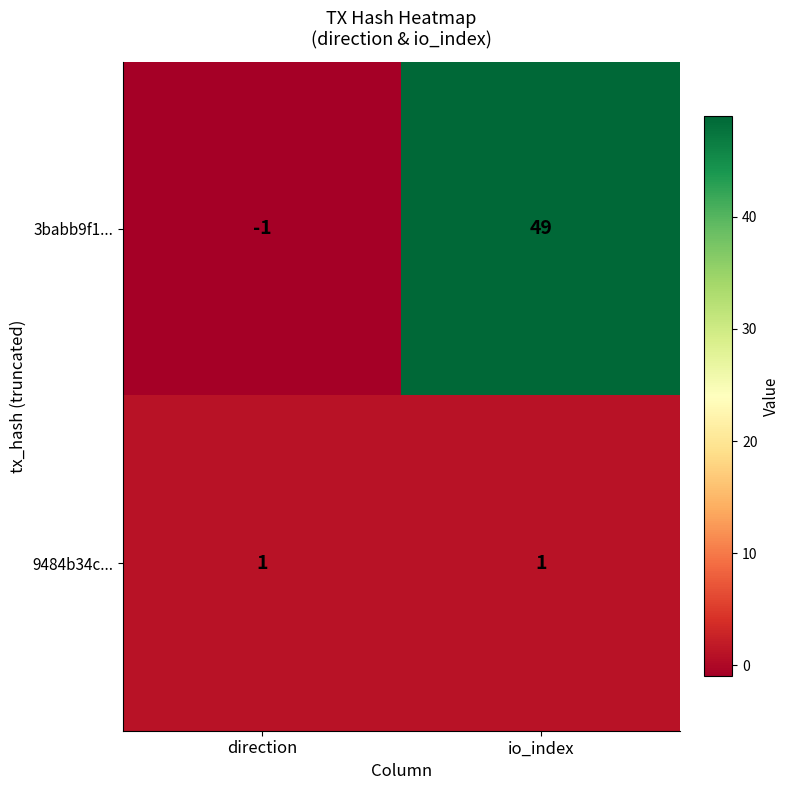

Rank the series by their maximum value, from highest to lowest.

3babb9f1..., 9484b34c...